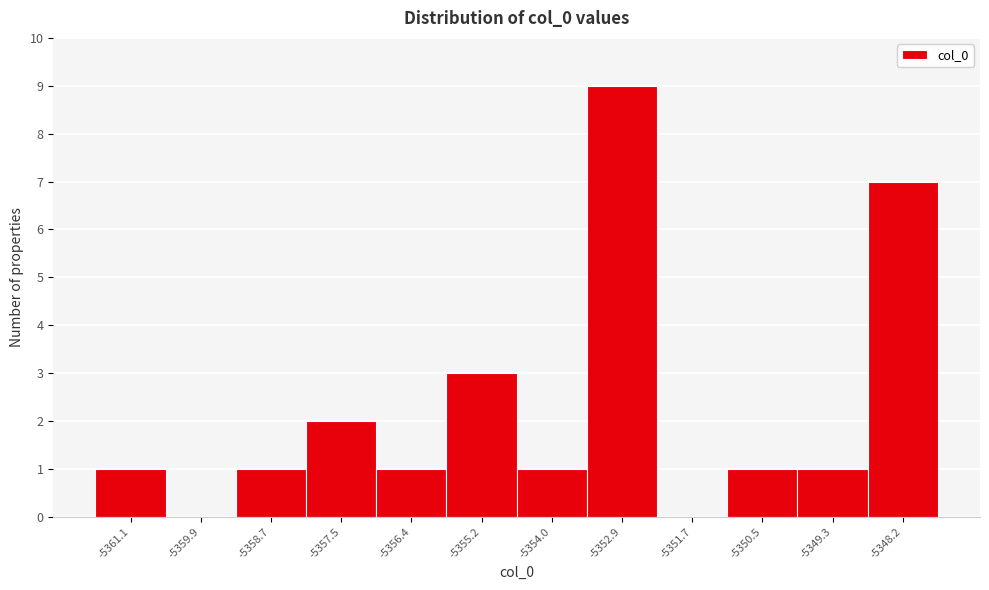

Reading left to right, list all the values displayed in this chart.

-5361.1=1	-5359.9=0	-5358.7=1	-5357.5=2	-5356.4=1	-5355.2=3	-5354.0=1	-5352.9=9	-5351.7=0	-5350.5=1	-5349.3=1	-5348.2=7